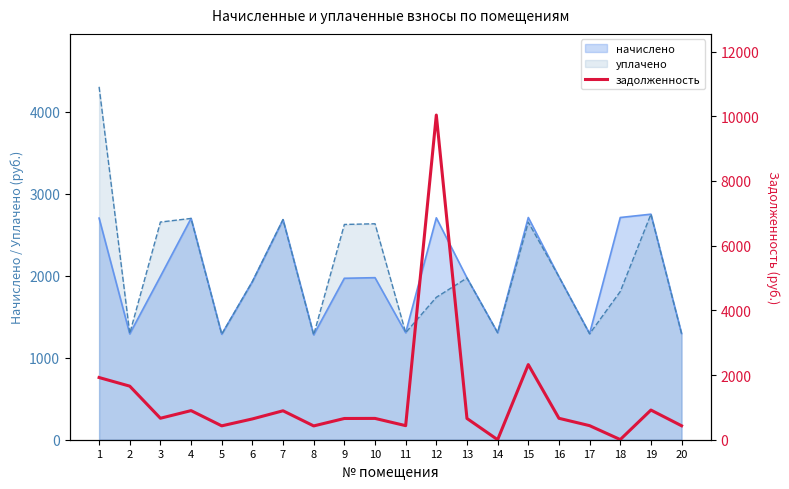

How many categories are shown in the chart?

20